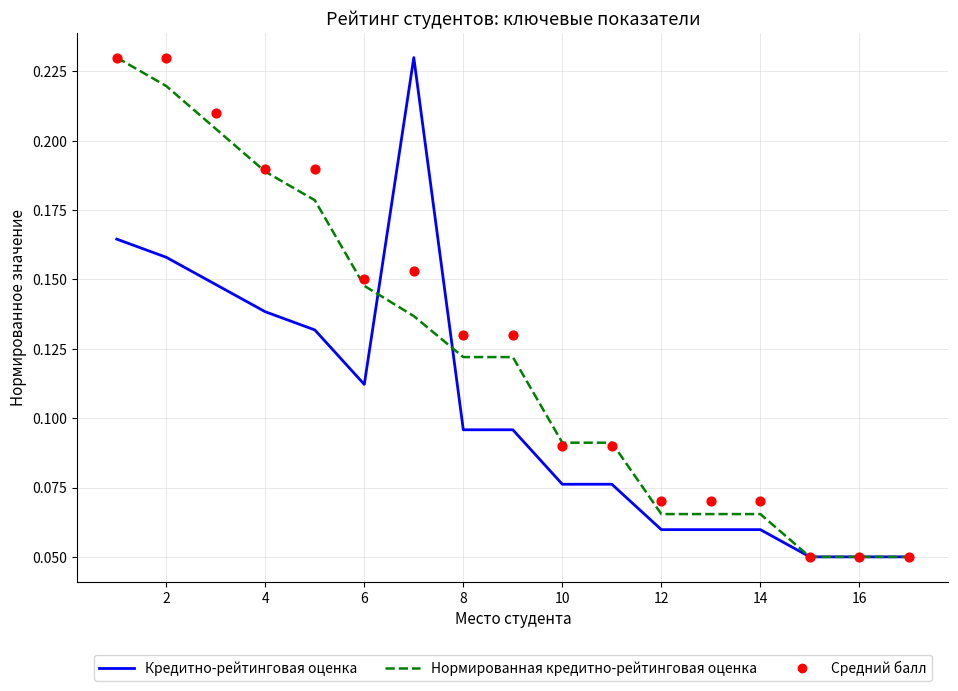

Which series contains the highest Y value?

Кредитно-рейтинговая оценка